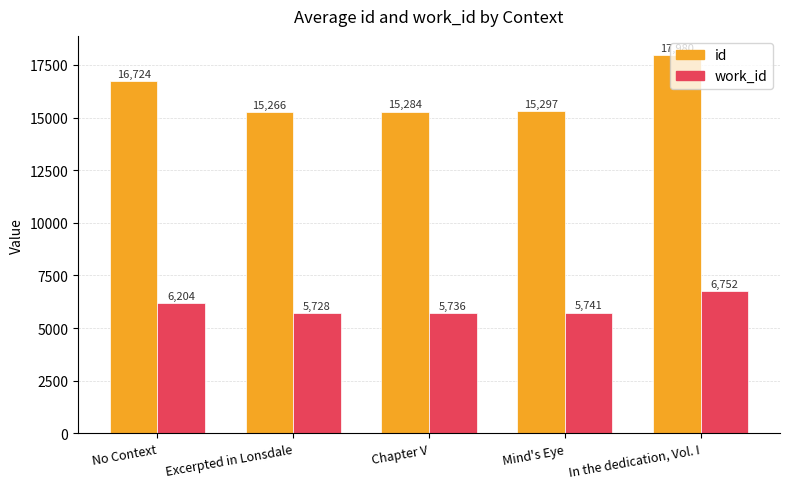

What position from the left is No Context?

1